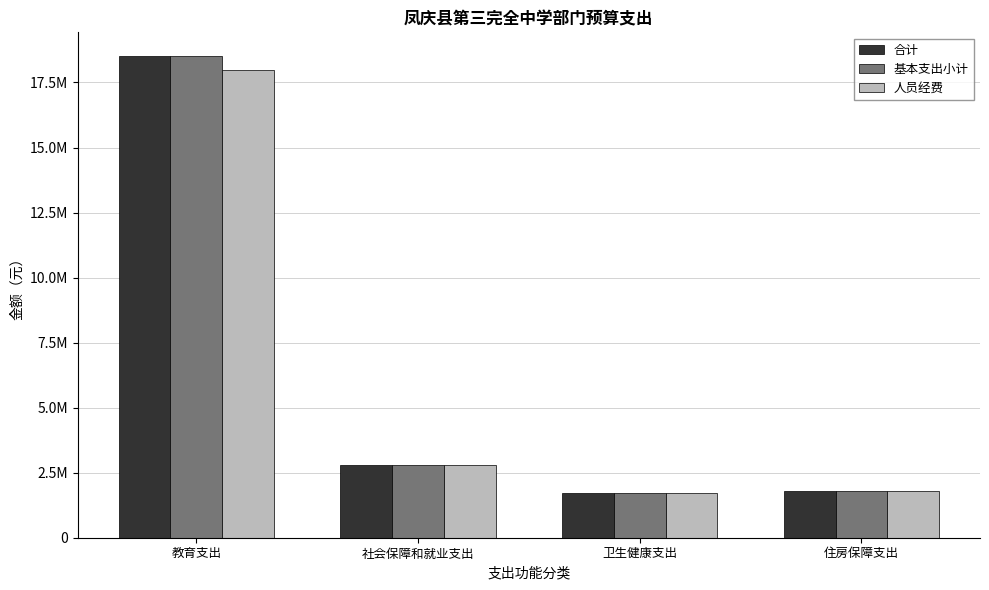

Is it true that 基本支出小计 equals 1470117.7 at 社会保障和就业支出?

False